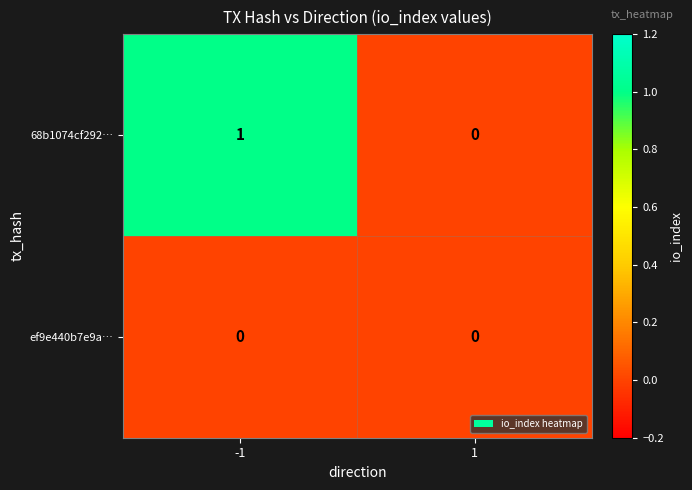

What is the greatest value displayed?

1